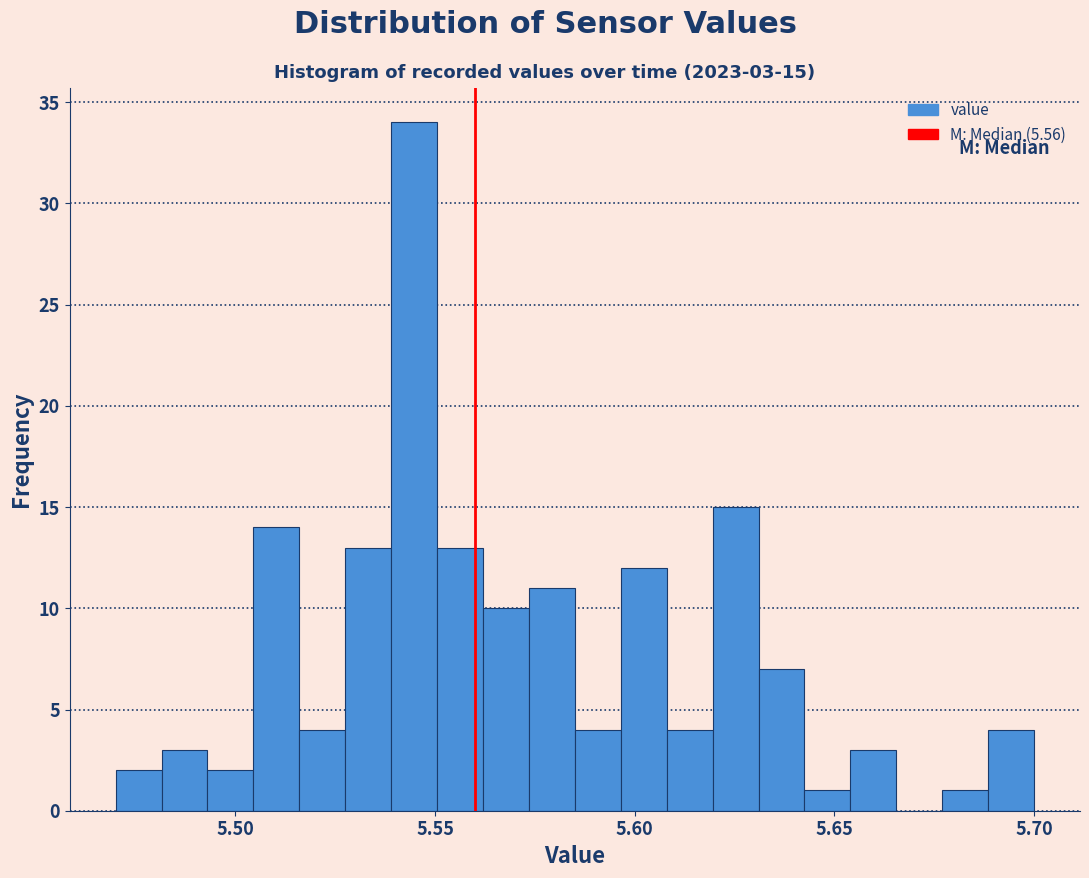

Read against the x-axis, roughly where is the centre of the tallest bar?

5.545